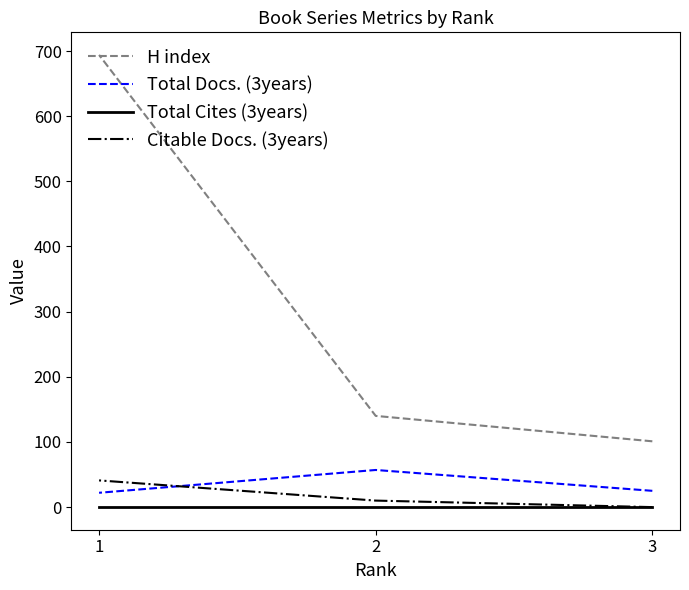

Reading left to right, list all the values displayed in this chart.

H index: 3=101	2=140	1=694
Total Docs. (3years): 3=25	2=57	1=22
Total Cites (3years): 3=0	2=0	1=0
Citable Docs. (3years): 3=0	2=10	1=41